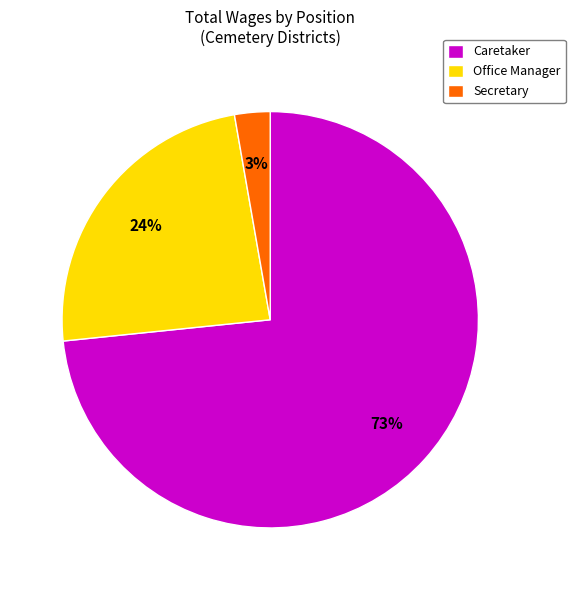

Do Caretaker and Secretary together represent more than half of the pie?

Yes